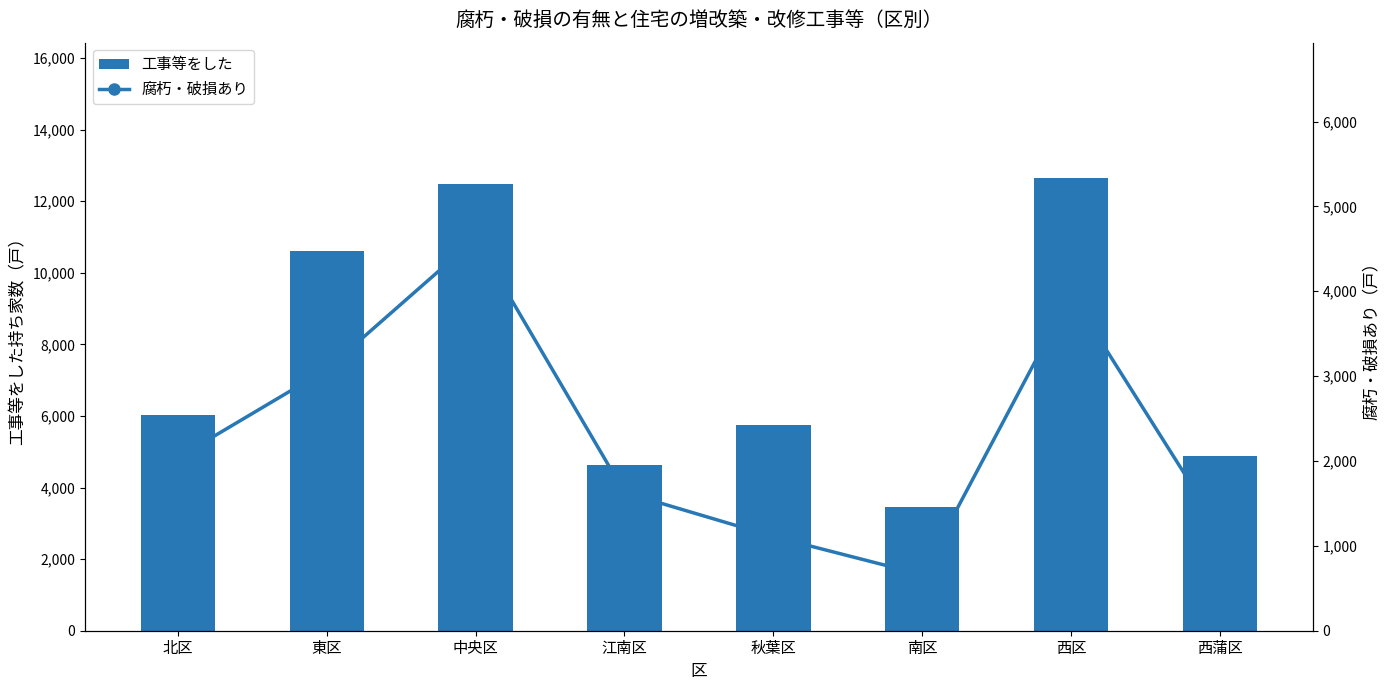

What is the difference between the 腐朽・破損あり values at 秋葉区 and 西蒲区?

80